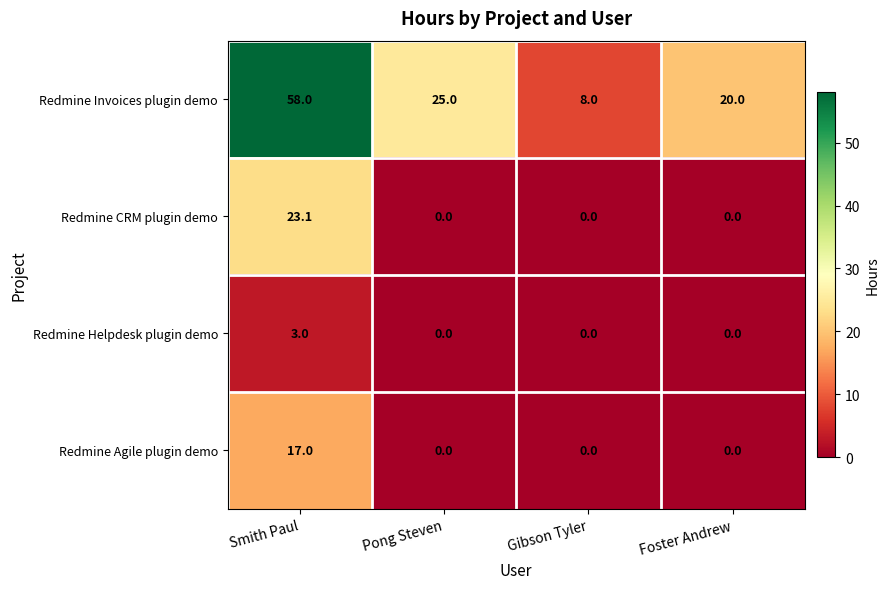

What is the sum of the Redmine Invoices plugin demo values at Pong Steven and Foster Andrew?

45.0